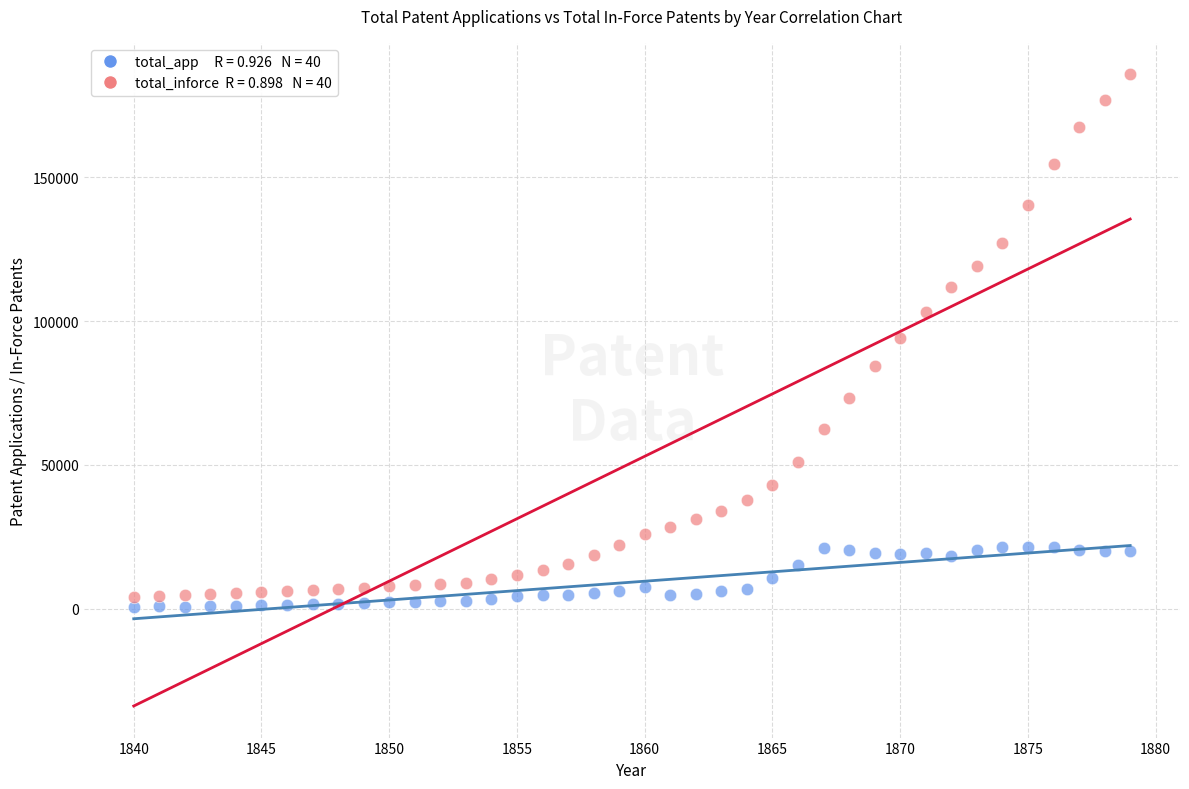

Across all data points, what is the range of Y values (max minus min)?

185016